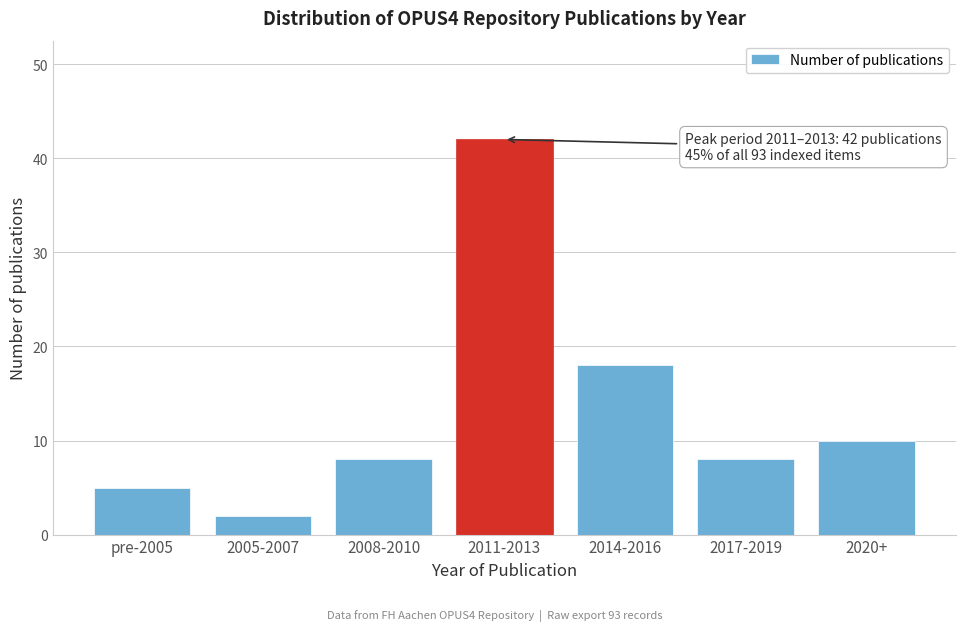

Reading left to right, transcribe all the data shown in this chart.

pre-2005=5	2005-2007=2	2008-2010=8	2011-2013=42	2014-2016=18	2017-2019=8	2020+=10